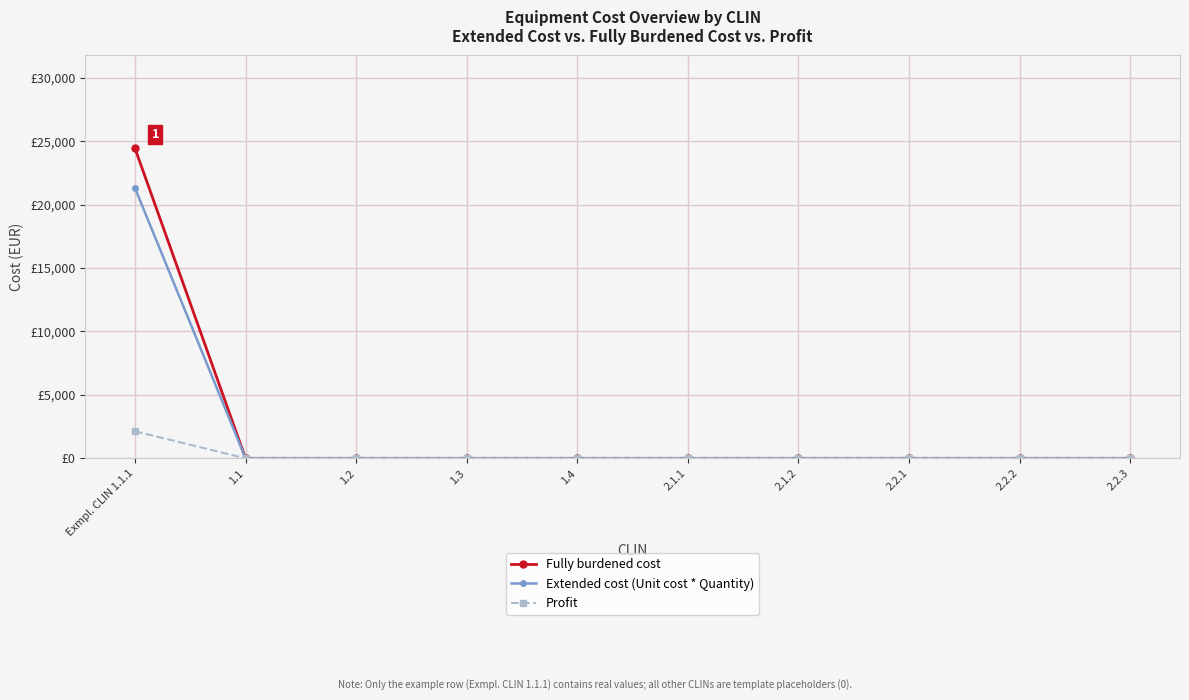

What are all the series names shown in the legend?

Fully burdened cost, Extended cost (Unit cost * Quantity), Profit